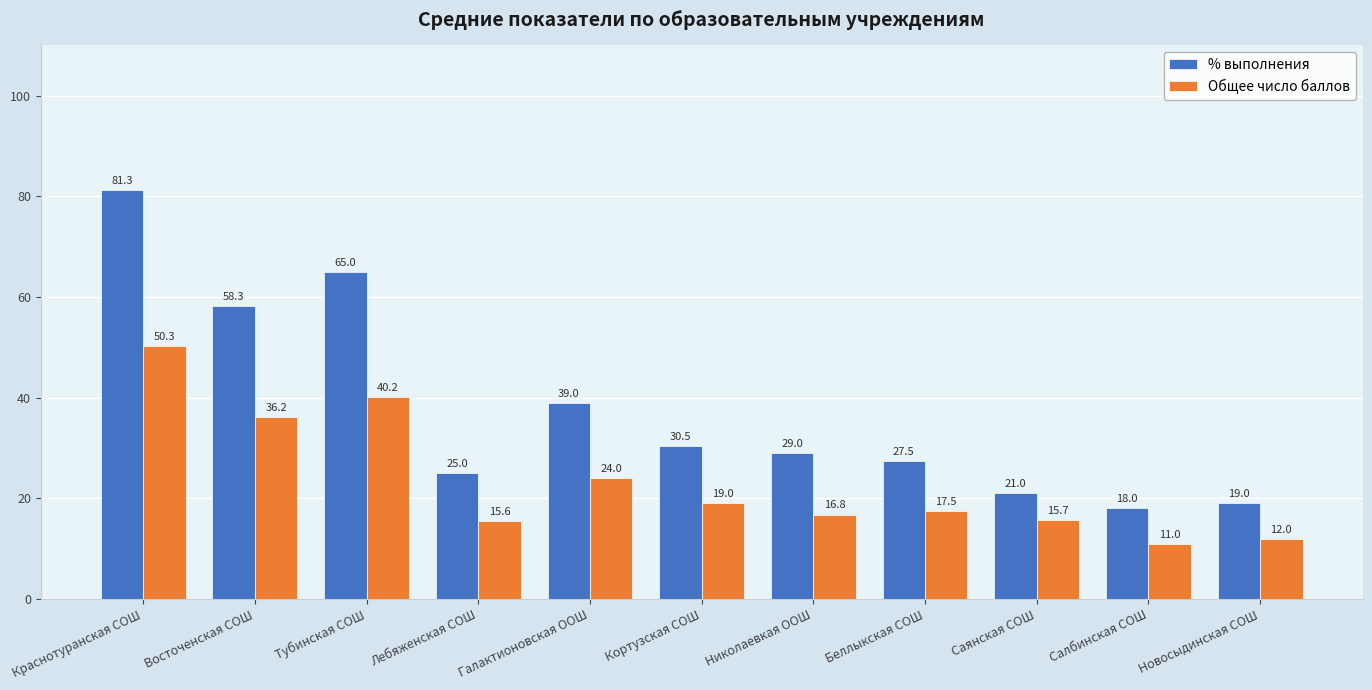

What is the spread (max minus min) of values at Саянская СОШ?

5.3